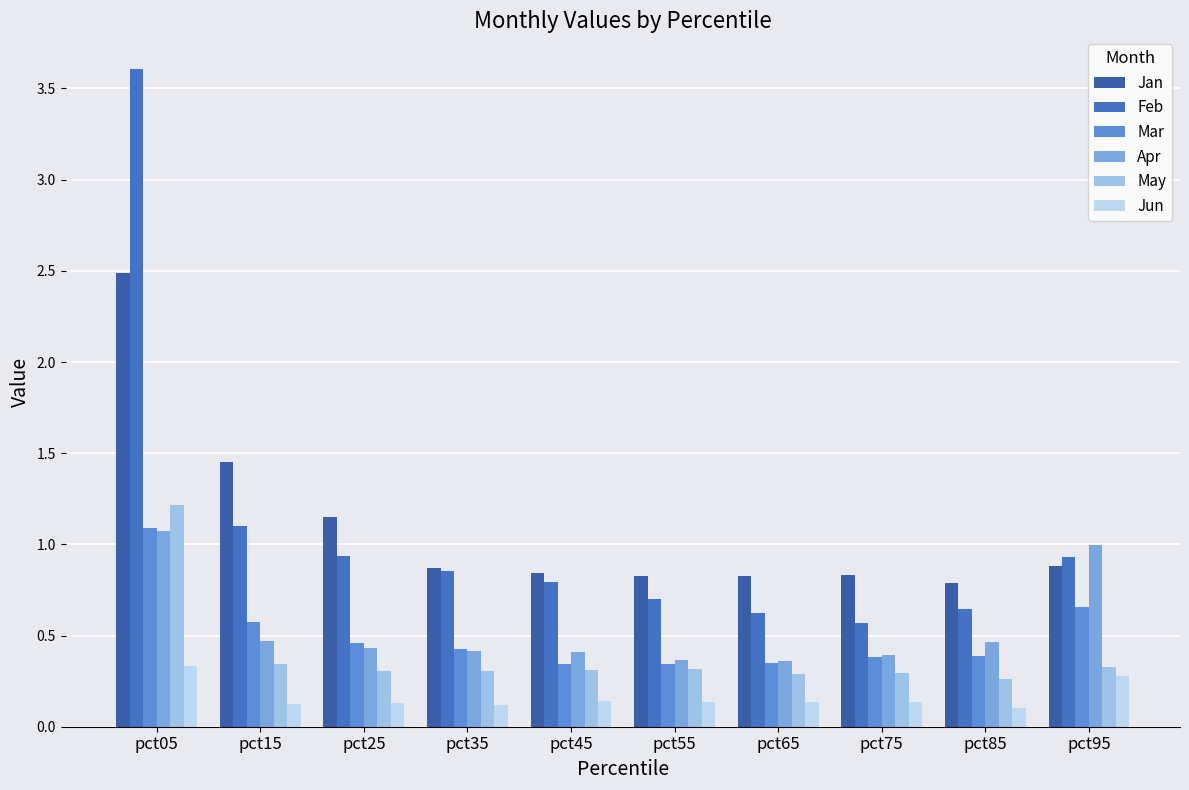

How many May values are between 0 and 1?

9